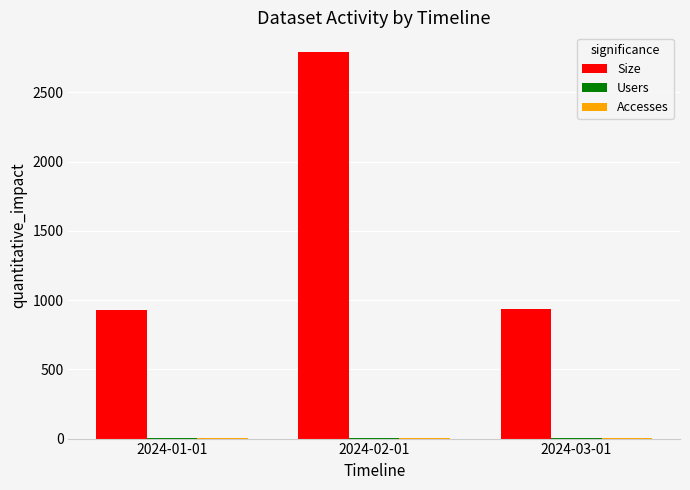

Count the number of categories in the chart.

3